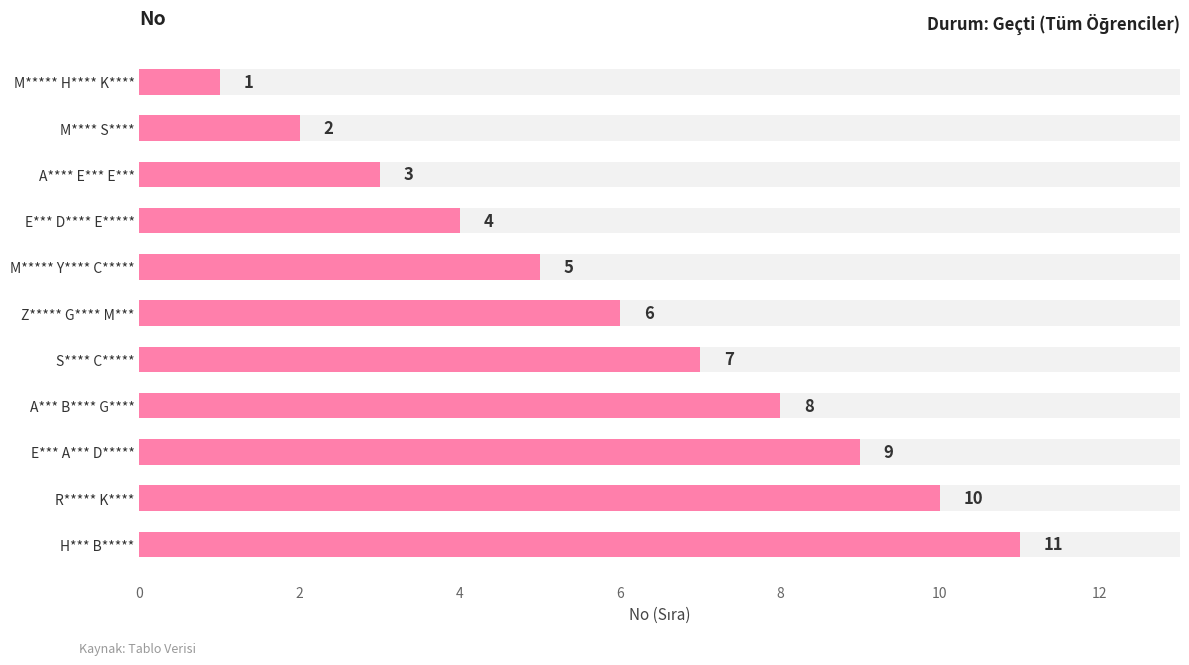

The value at M***** H**** K**** is 1. True or false?

True